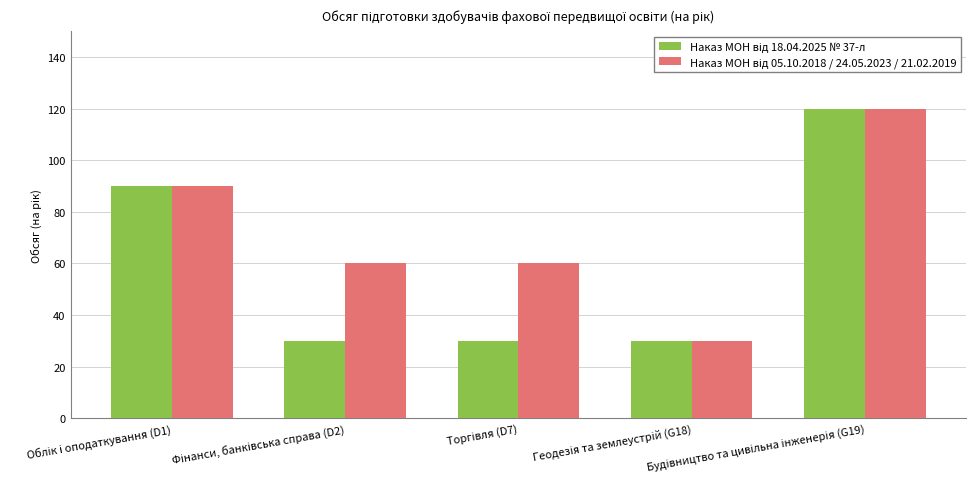

At how many categories does at least one series exceed 56?

4